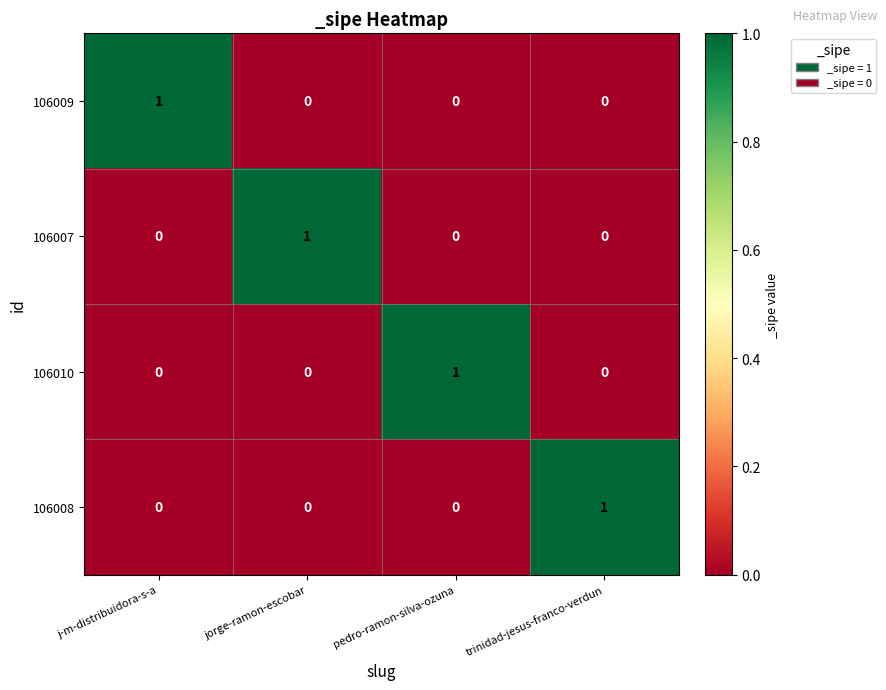

The 106008 series shows 0 at j-m-distribuidora-s-a. True or false?

True